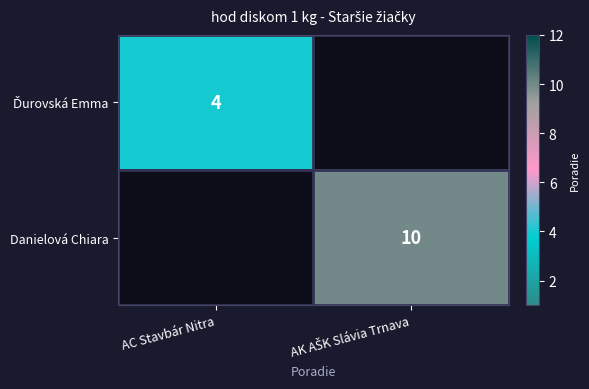

At AK AŠK Slávia Trnava, list the series in order from smallest to largest.

Ďurovská Emma, Danielová Chiara